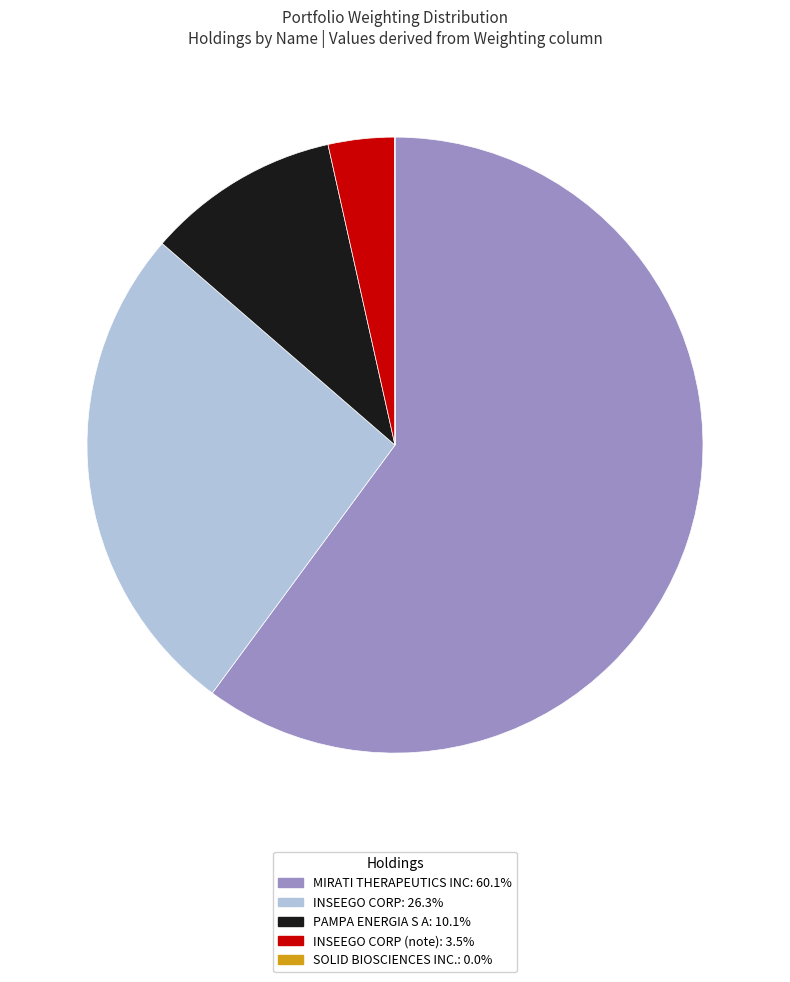

What is the majority slice?

MIRATI THERAPEUTICS INC